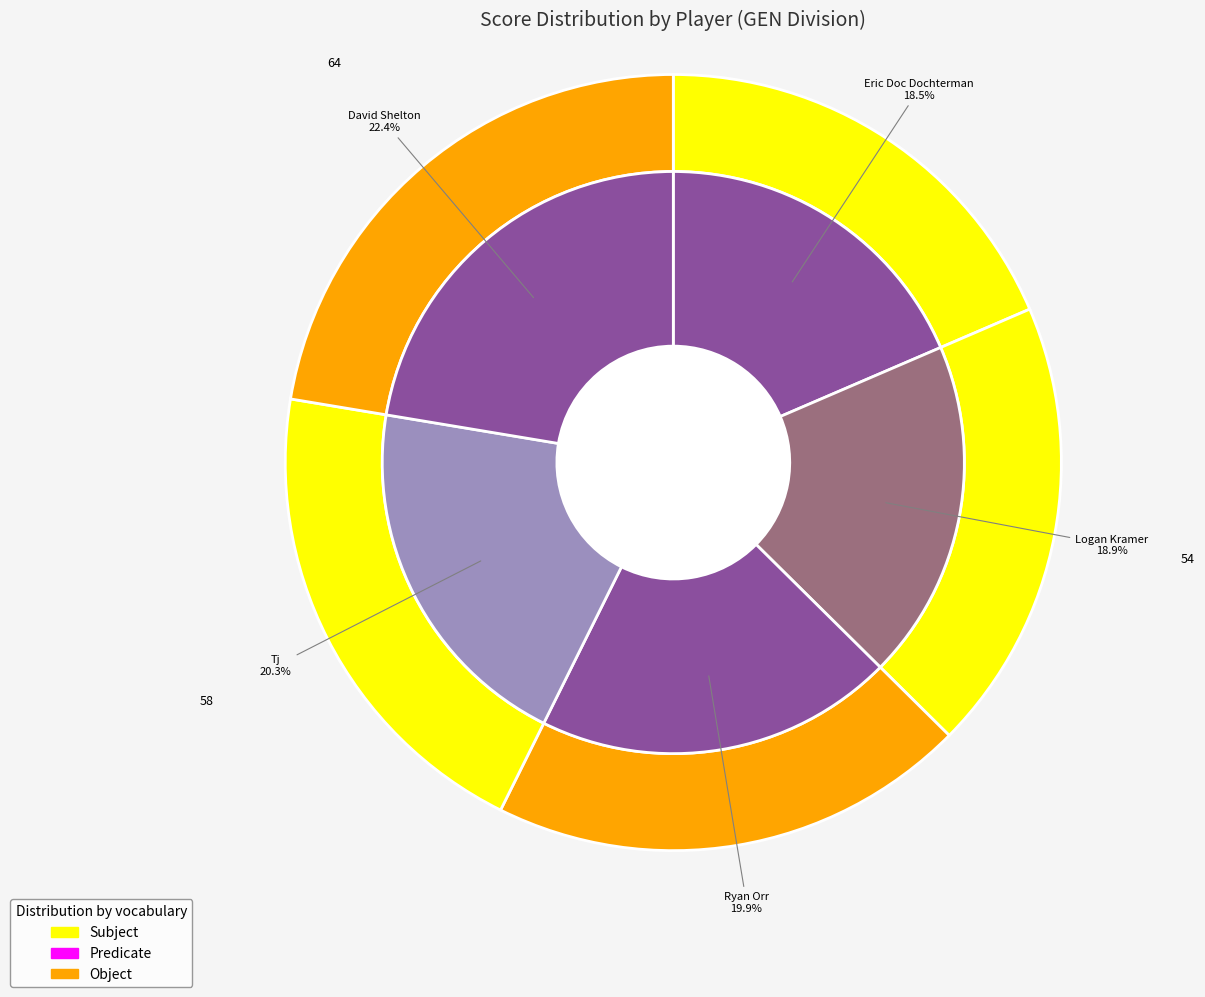

To the nearest percent, what is the average slice percentage?

20%